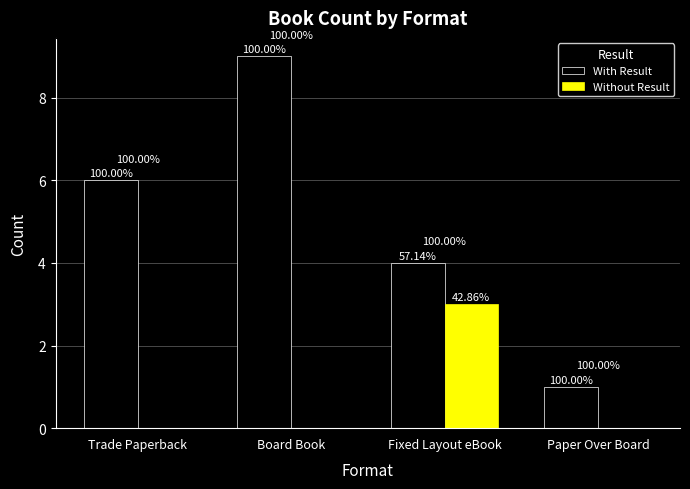

What are all the series names shown in the legend?

With Result, Without Result